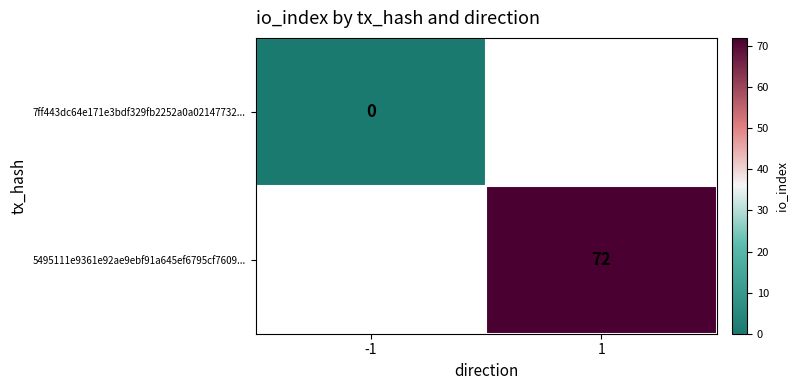

Which has a higher value, -1 or 1?

1